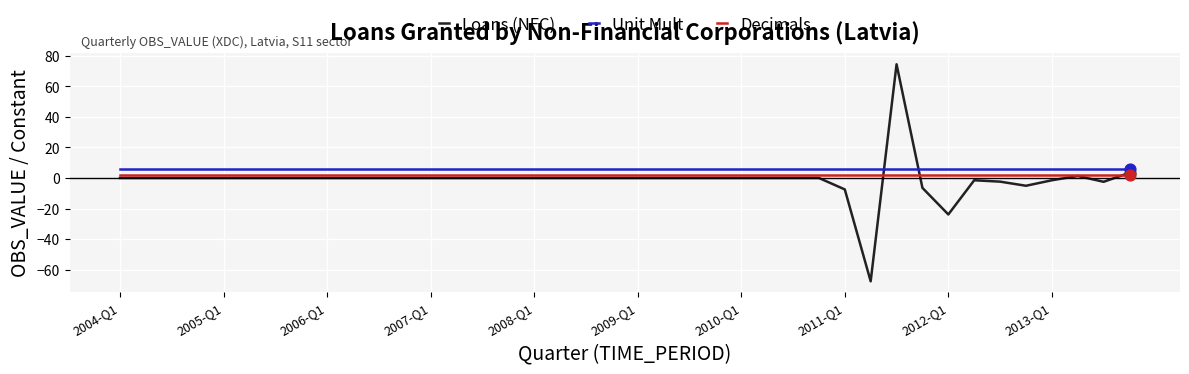

Which series has the widest spread of values?

Loans (NFC)